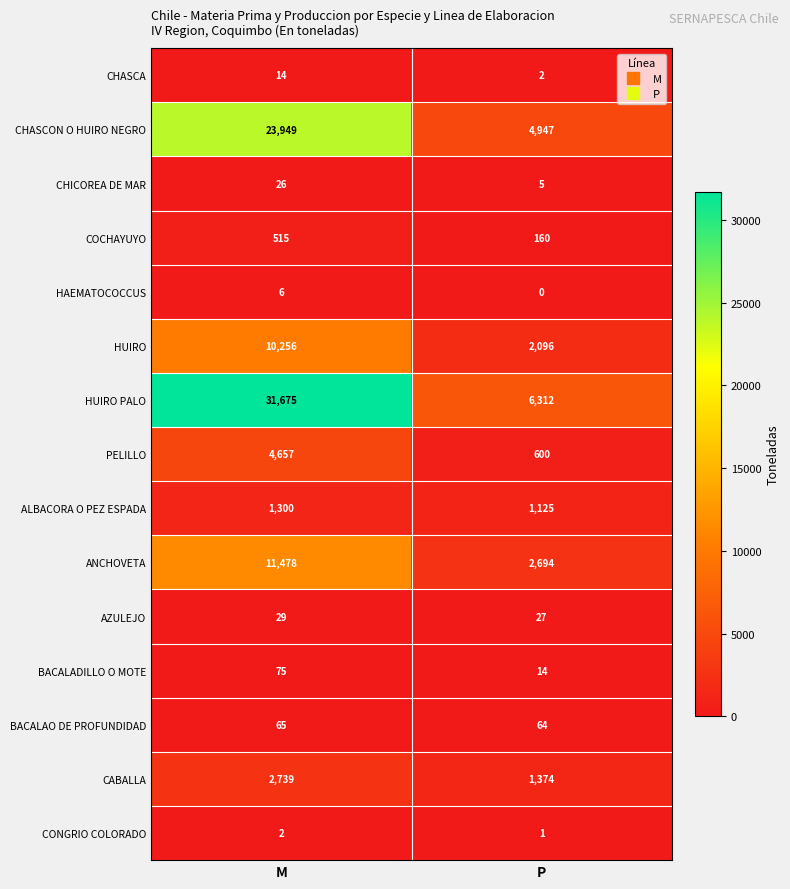

Which series has the largest total across all categories?

HUIRO PALO